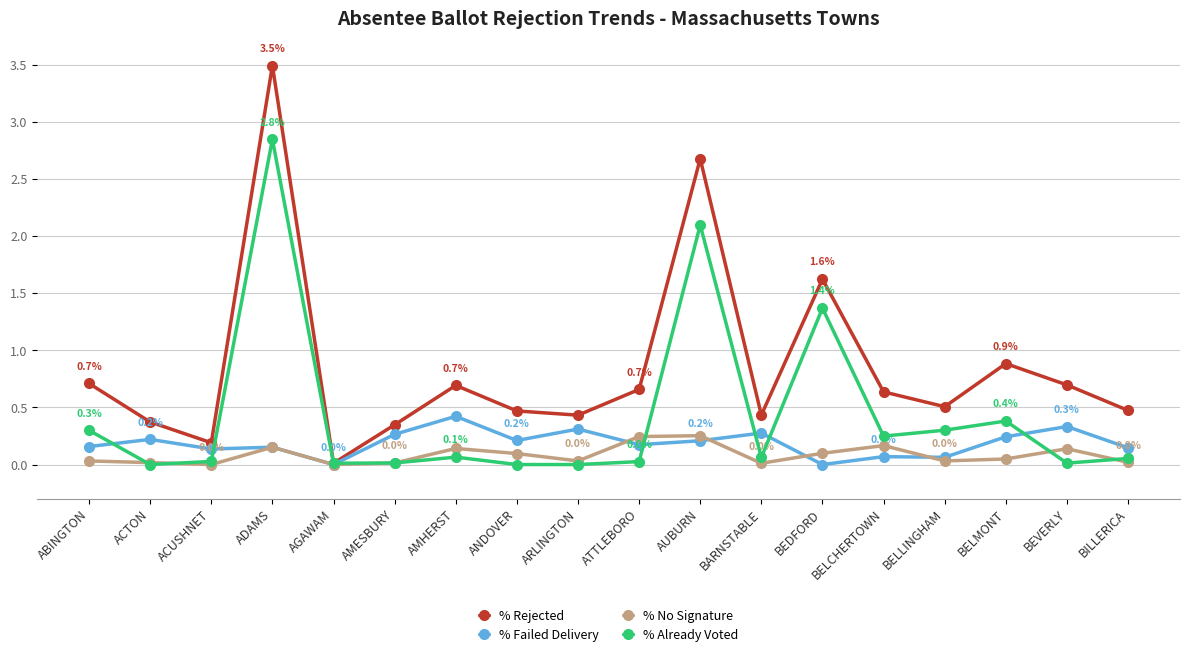

What is the difference between the second highest and minimum values in the % Already Voted series?

2.1